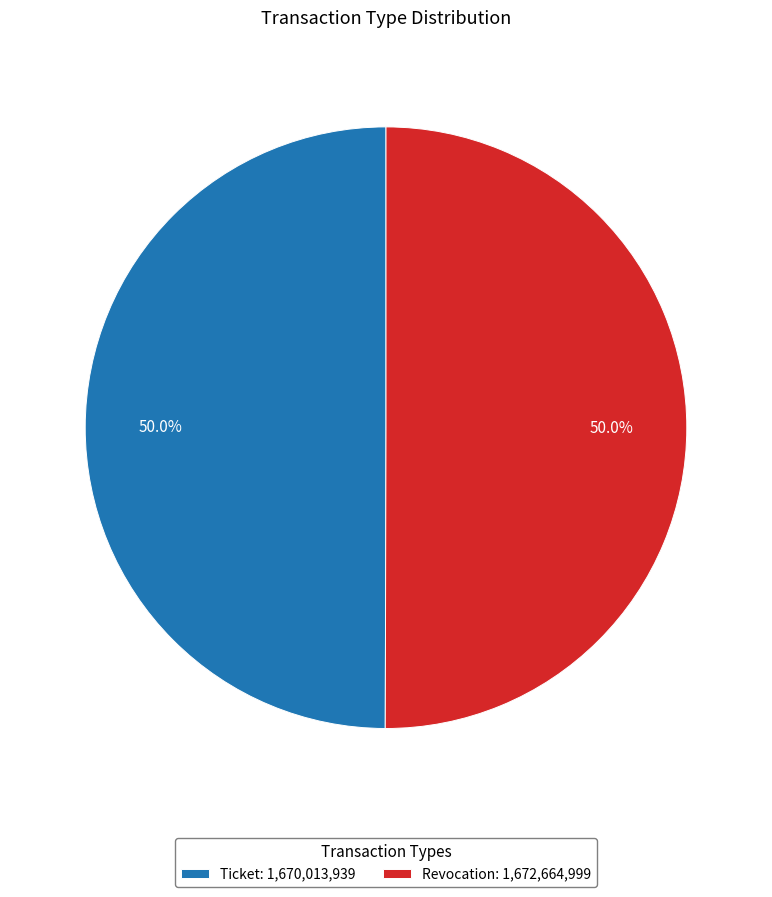

What percentage is the Revocation slice, to the nearest percent?

50%